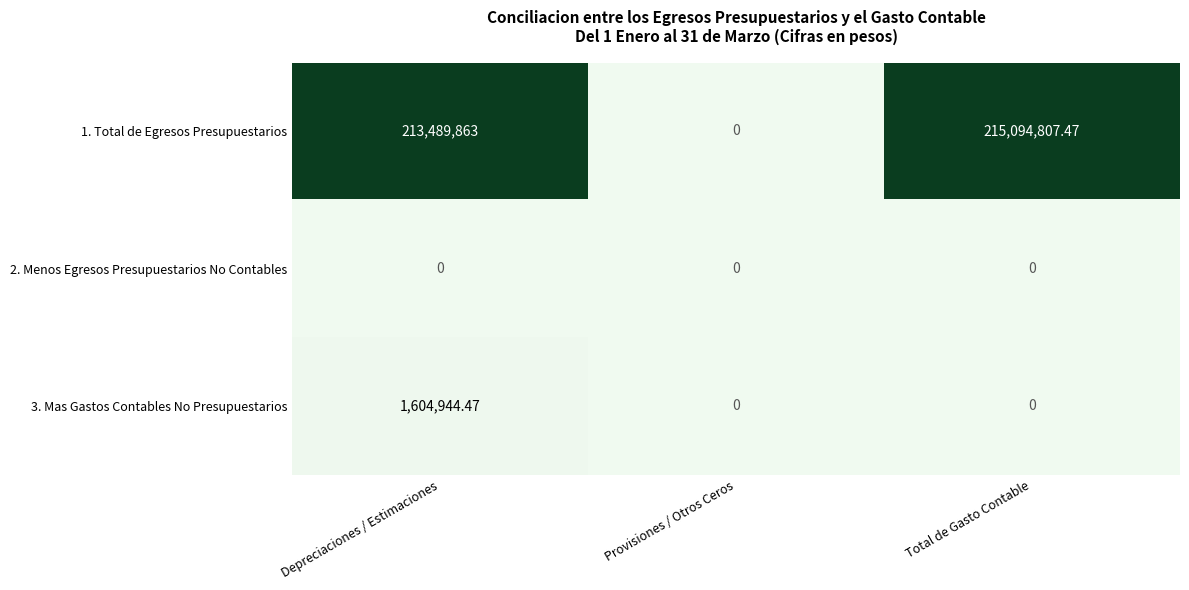

Which category has the highest value in the 3. Mas Gastos Contables No Presupuestarios series?

Depreciaciones / Estimaciones